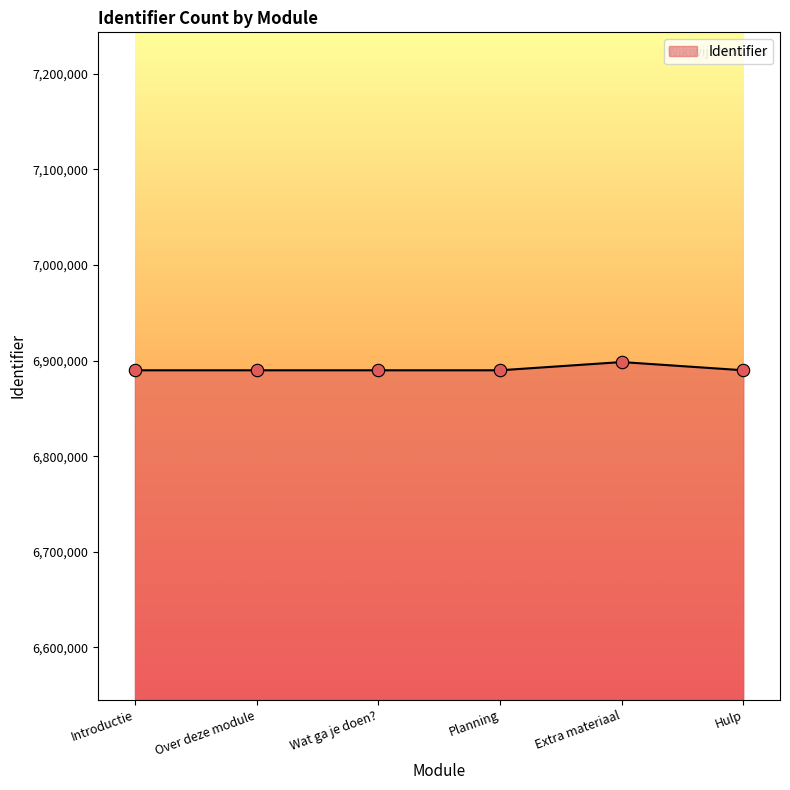

What is the change in value from Wat ga je doen? to Planning?

+2